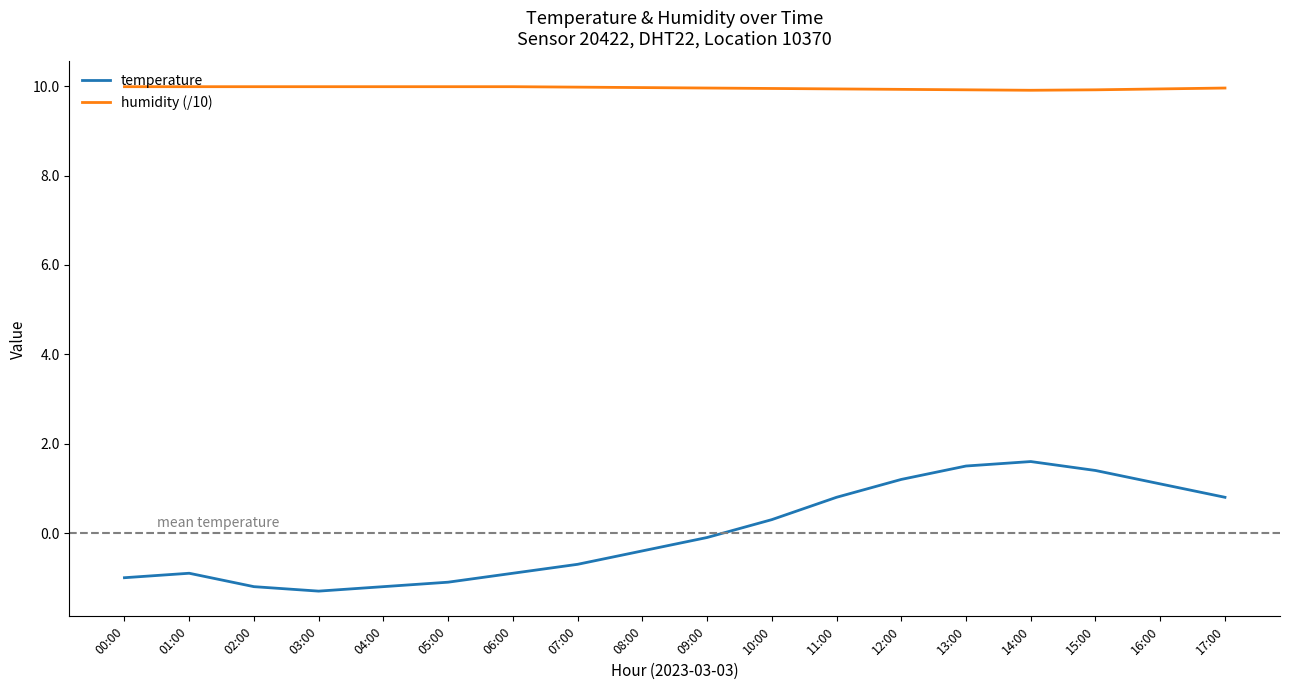

List the series in order of their peak value, highest first.

humidity (/10), temperature